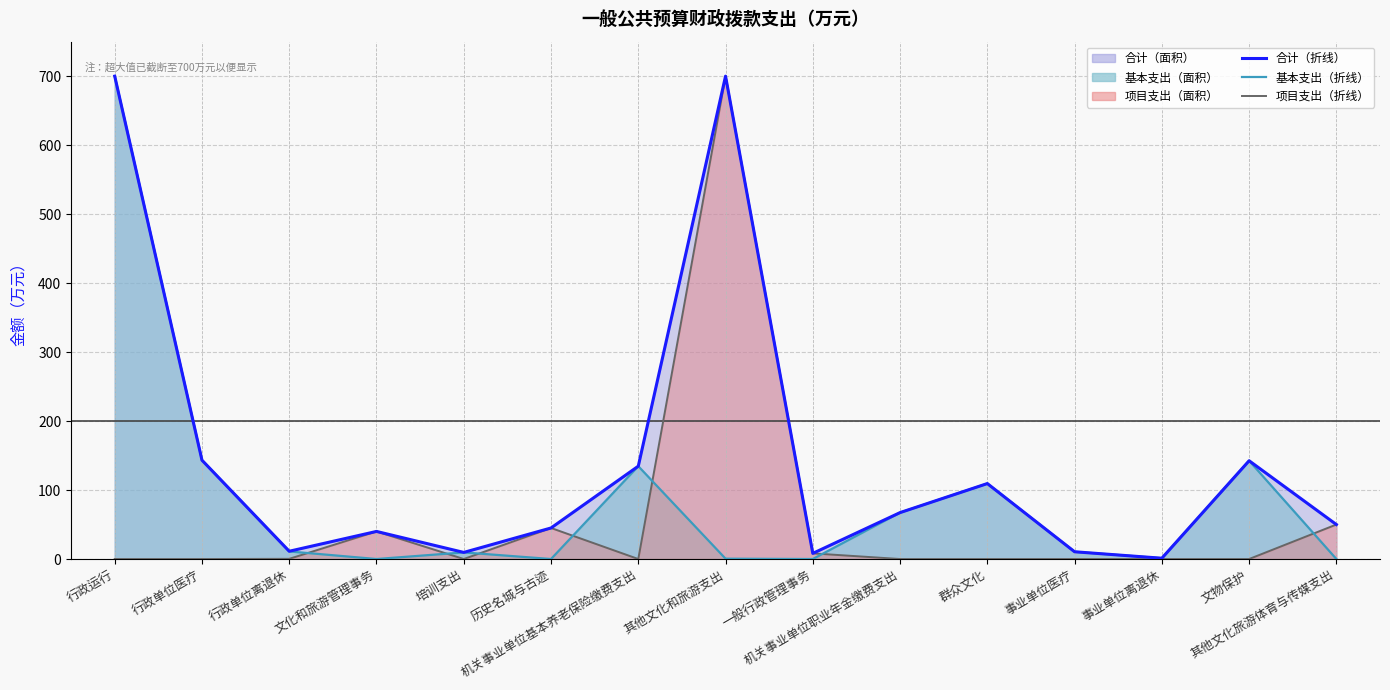

True or false: 合计（折线） has more than 0 points higher than both neighbors.

True